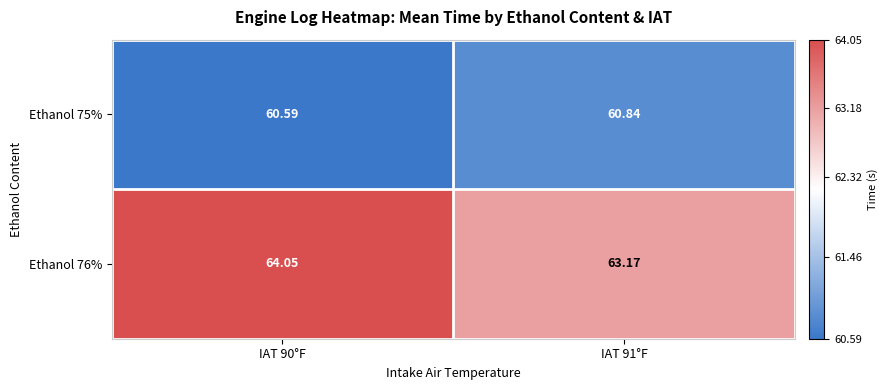

Is the value of Ethanol 75% at IAT 90°F greater than the value of Ethanol 76% at IAT 91°F?

No